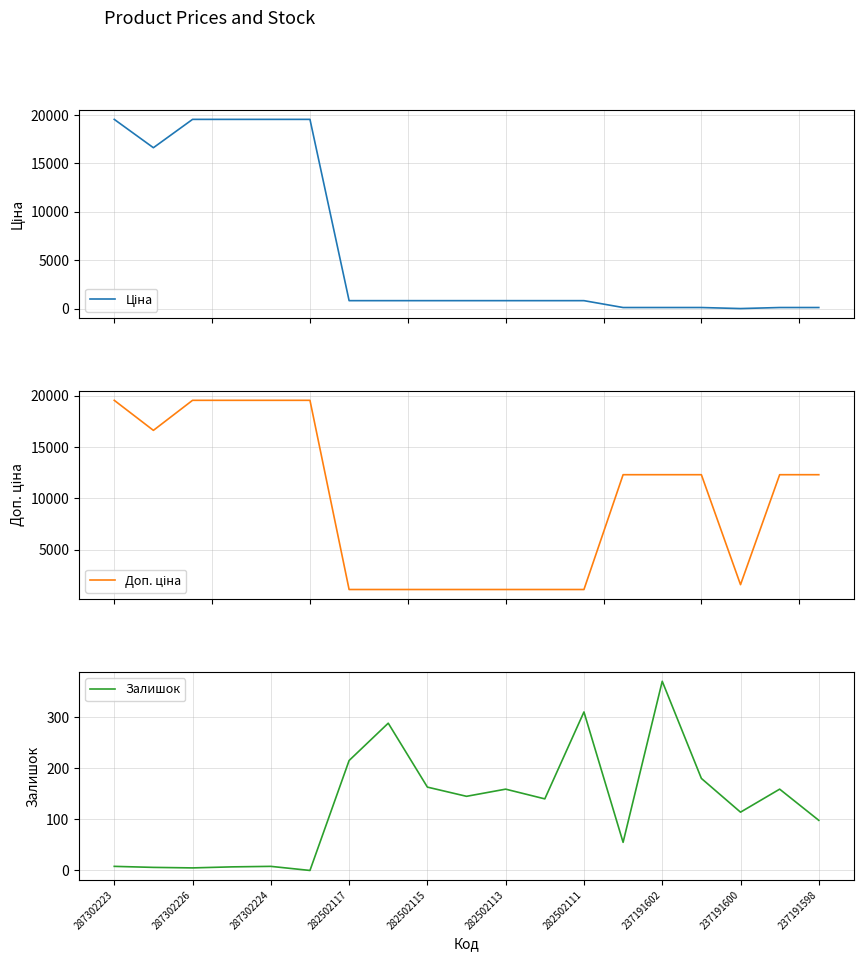

Rank the series by their maximum value, from lowest to highest.

Залишок, Ціна, Доп. ціна